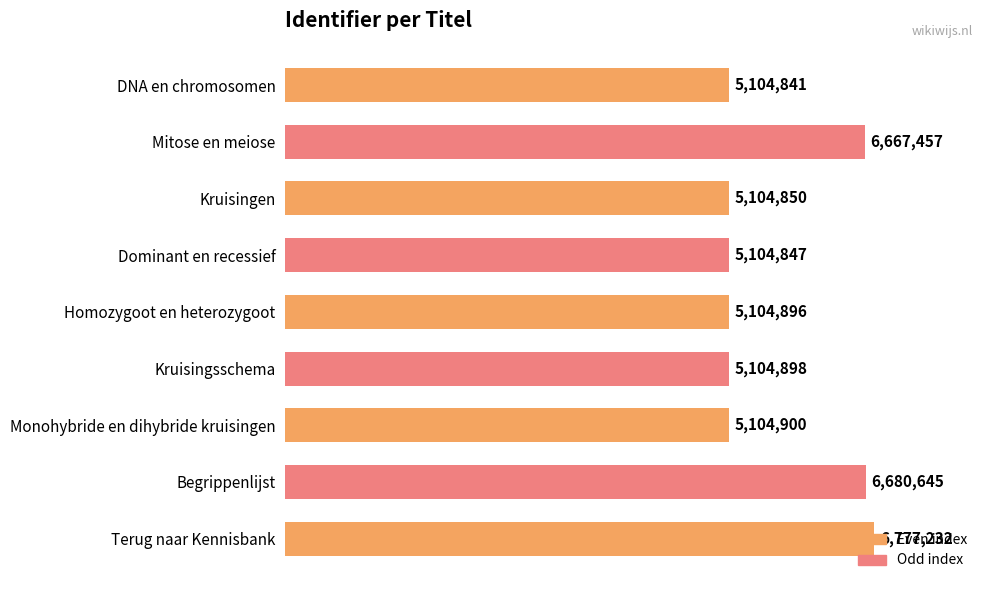

List the labels in order of value, largest first.

Terug naar Kennisbank, Begrippenlijst, Mitose en meiose, Monohybride en dihybride kruisingen, Kruisingsschema, Homozygoot en heterozygoot, Kruisingen, Dominant en recessief, DNA en chromosomen